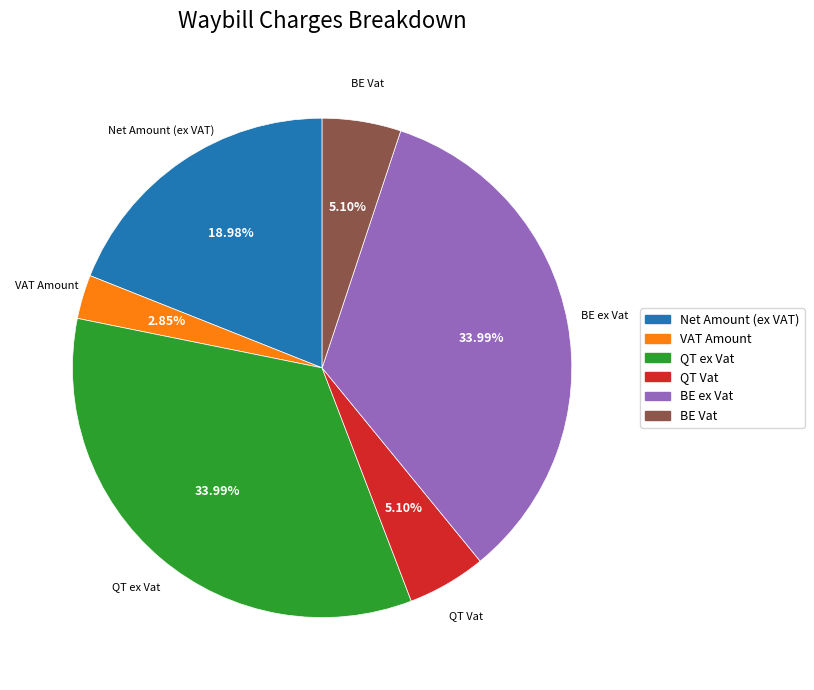

Does any single category account for the majority?

No